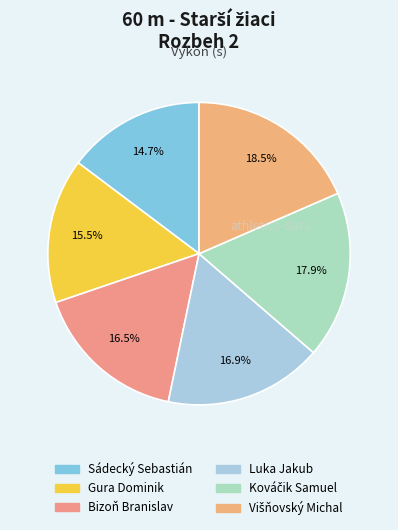

To the nearest percent, what is the average slice percentage?

17%